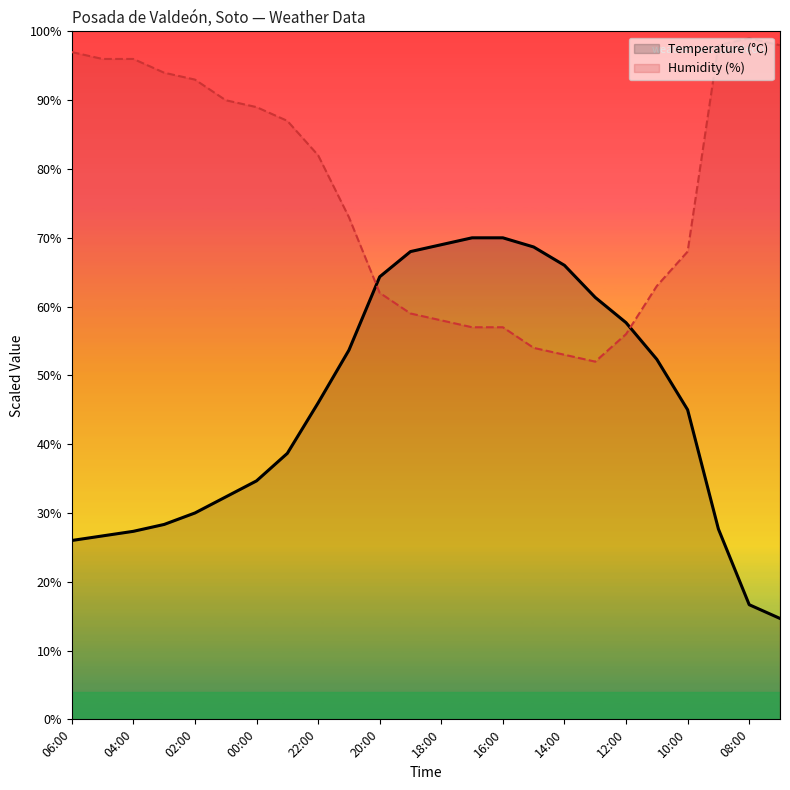

Which series has the largest range (max minus min)?

Temperature (°C)